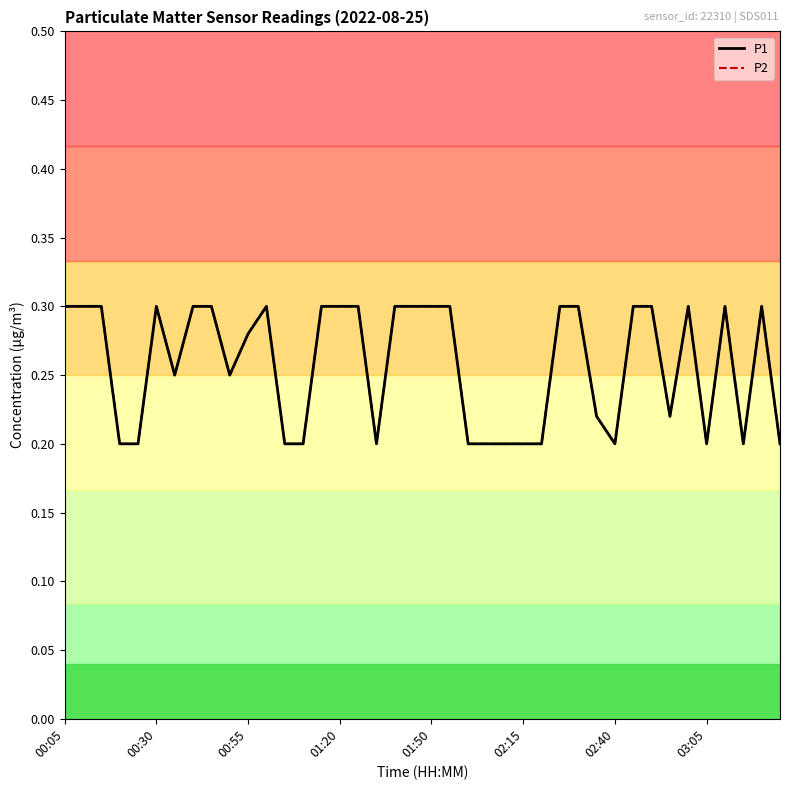

Which category has the highest value in the P1 series?

00:05